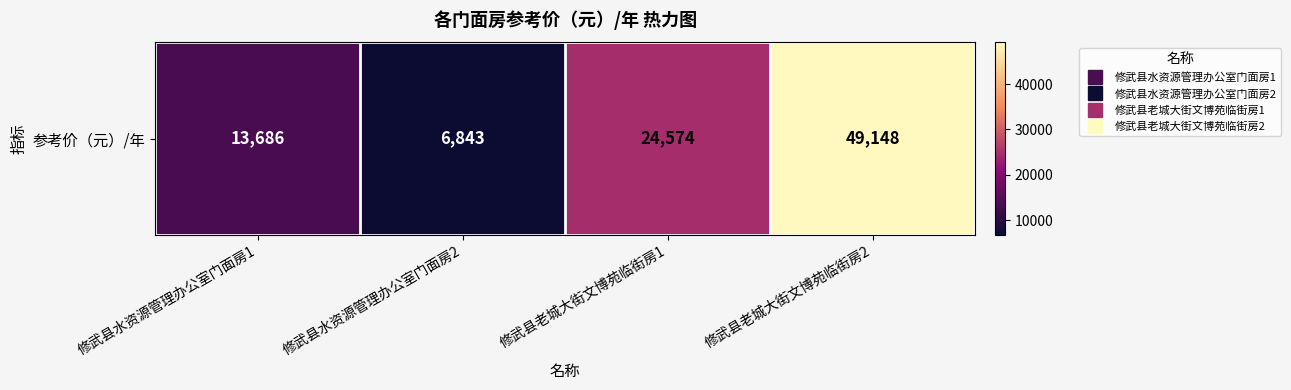

Reading left to right, list all the values displayed in this chart.

13686	6843	24574	49148